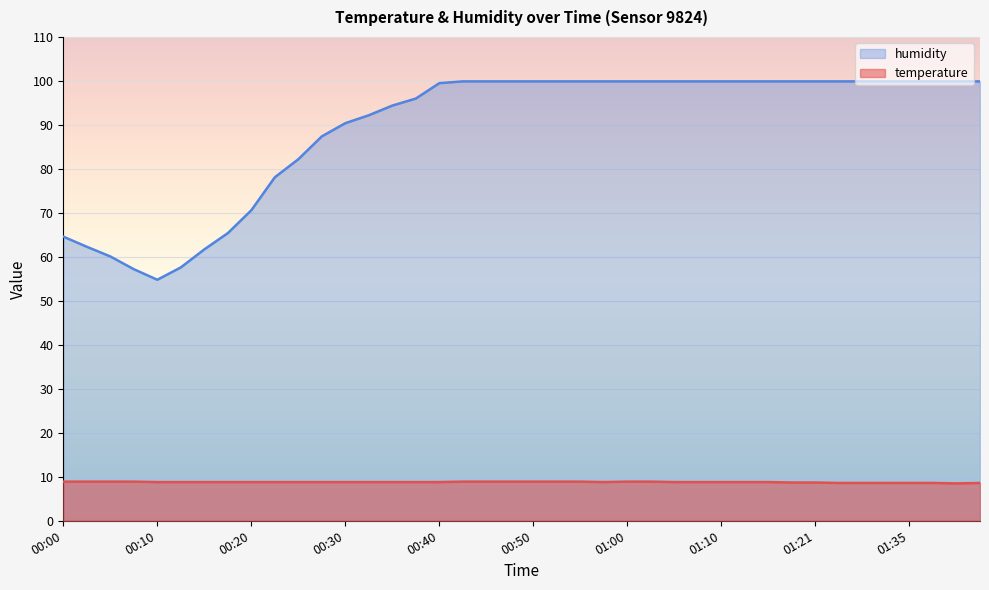

Reading right to left, list all the values displayed in this chart.

temperature: 01:42=8.6	01:40=8.5	01:37=8.6	01:35=8.6	01:32=8.6	01:29=8.6	01:27=8.6	01:21=8.7	01:18=8.7	01:15=8.8	01:13=8.8	01:10=8.8	01:08=8.8	01:05=8.8	01:03=8.9	01:00=8.9	00:58=8.8	00:55=8.9	00:53=8.9	00:50=8.9	00:48=8.9	00:45=8.9	00:42=8.9	00:40=8.8	00:37=8.8	00:35=8.8	00:33=8.8	00:30=8.8	00:28=8.8	00:25=8.8	00:23=8.8	00:20=8.8	00:18=8.8	00:15=8.8	00:13=8.8	00:10=8.8	00:08=8.9	00:05=8.9	00:03=8.9	00:00=8.9
humidity: 01:42=99.9	01:40=99.9	01:37=99.9	01:35=99.9	01:32=99.9	01:29=99.9	01:27=99.9	01:21=99.9	01:18=99.9	01:15=99.9	01:13=99.9	01:10=99.9	01:08=99.9	01:05=99.9	01:03=99.9	01:00=99.9	00:58=99.9	00:55=99.9	00:53=99.9	00:50=99.9	00:48=99.9	00:45=99.9	00:42=99.9	00:40=99.5	00:37=96.0	00:35=94.4	00:33=92.2	00:30=90.4	00:28=87.4	00:25=82.2	00:23=78.1	00:20=70.6	00:18=65.4	00:15=61.7	00:13=57.6	00:10=54.8	00:08=57.2	00:05=60.1	00:03=62.3	00:00=64.6